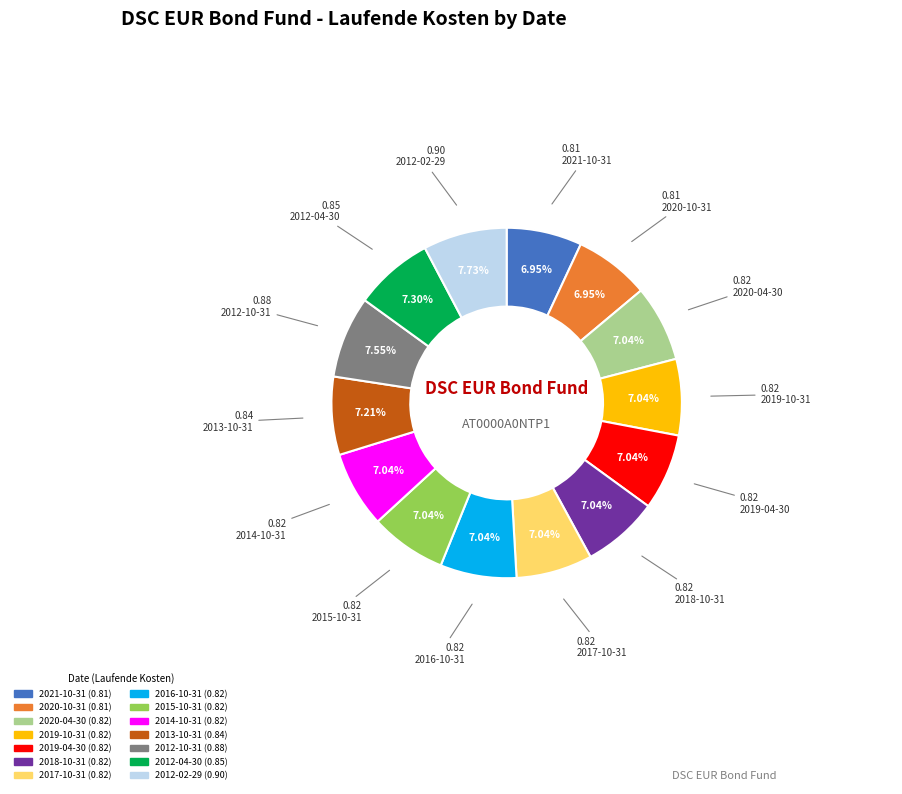

How many slices are in this pie chart?

14